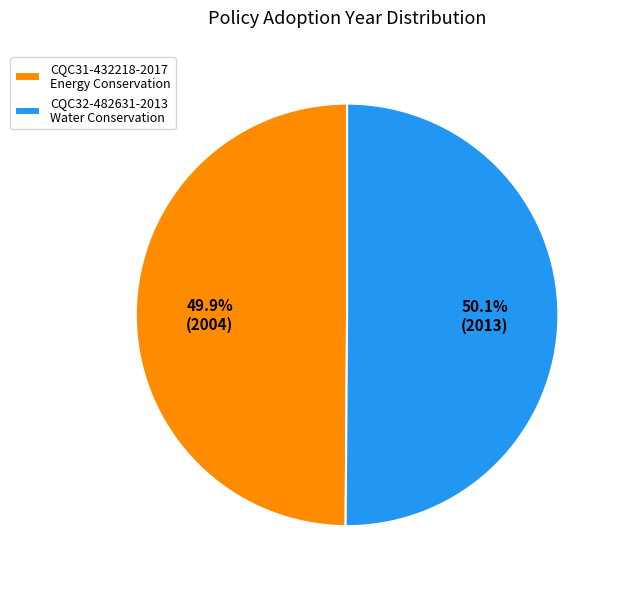

How many segments does this pie chart have?

2